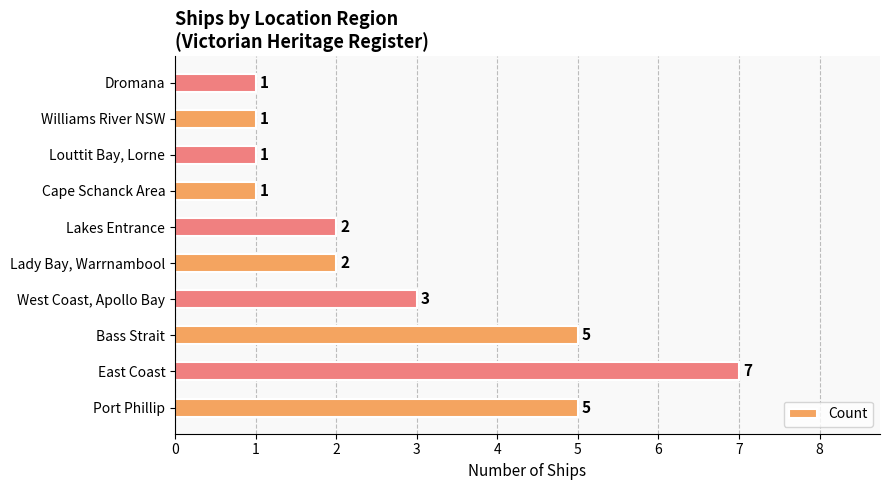

What is the average value?

3